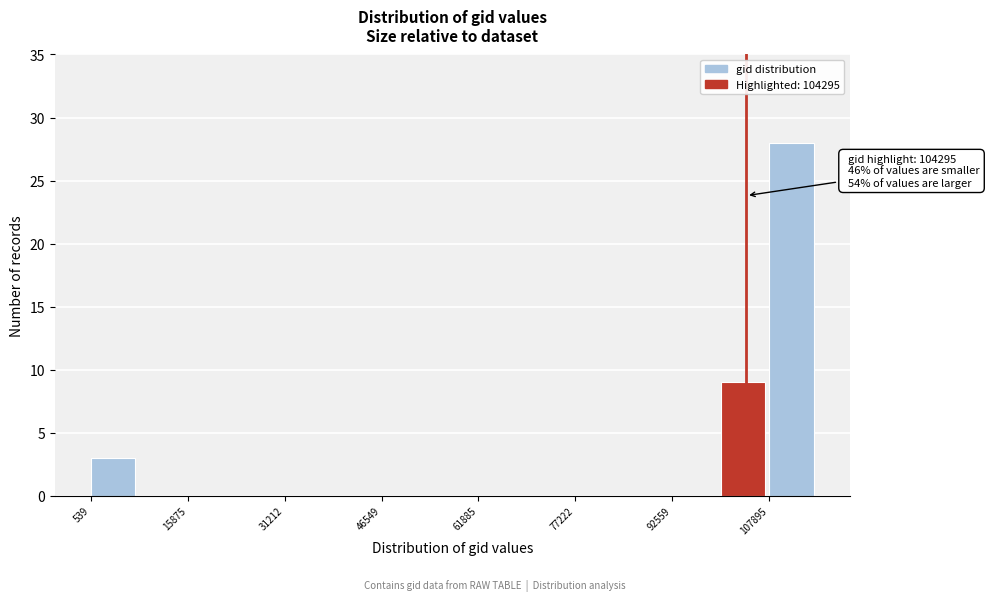

Read against the x-axis, roughly where is the centre of the tallest bar?

112000